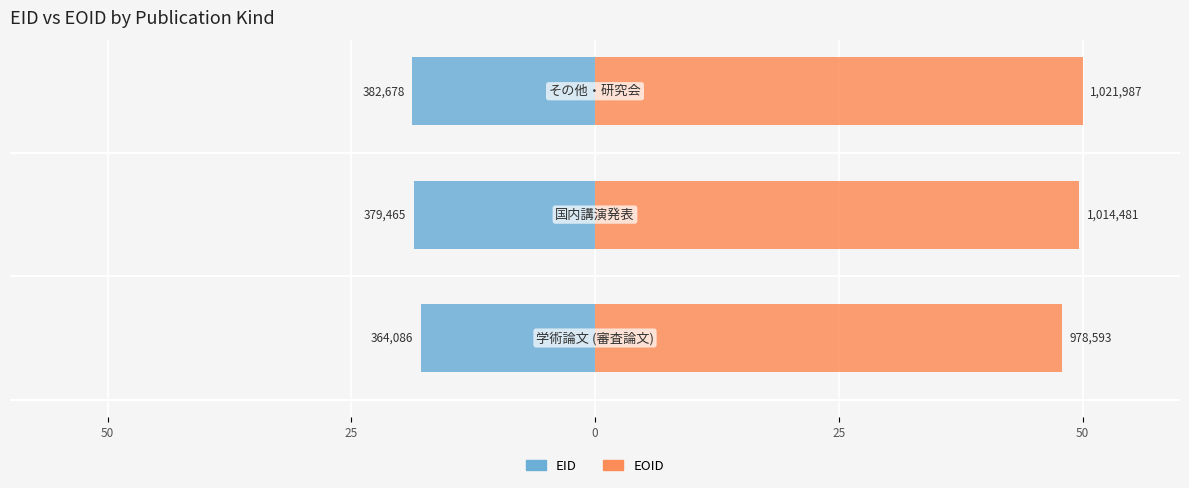

Is it true that EID equals -17.8 at 50?

True